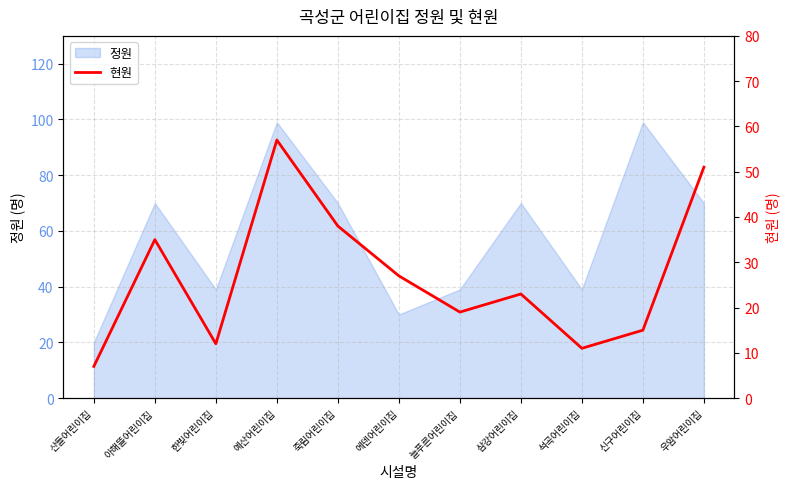

At which category does the chart reach its peak across all series?

예산어린이집